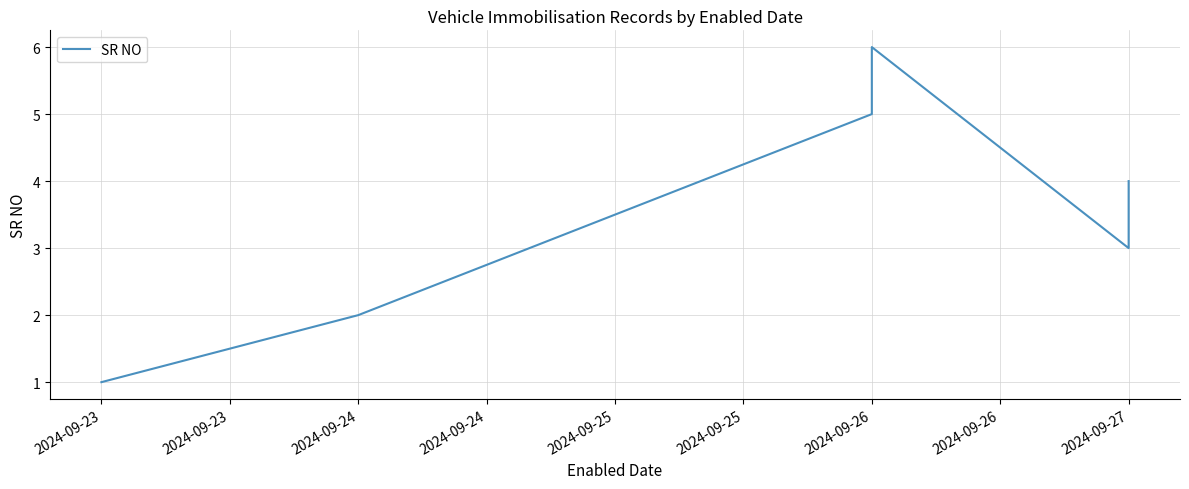

Count the number of data series in this chart.

1